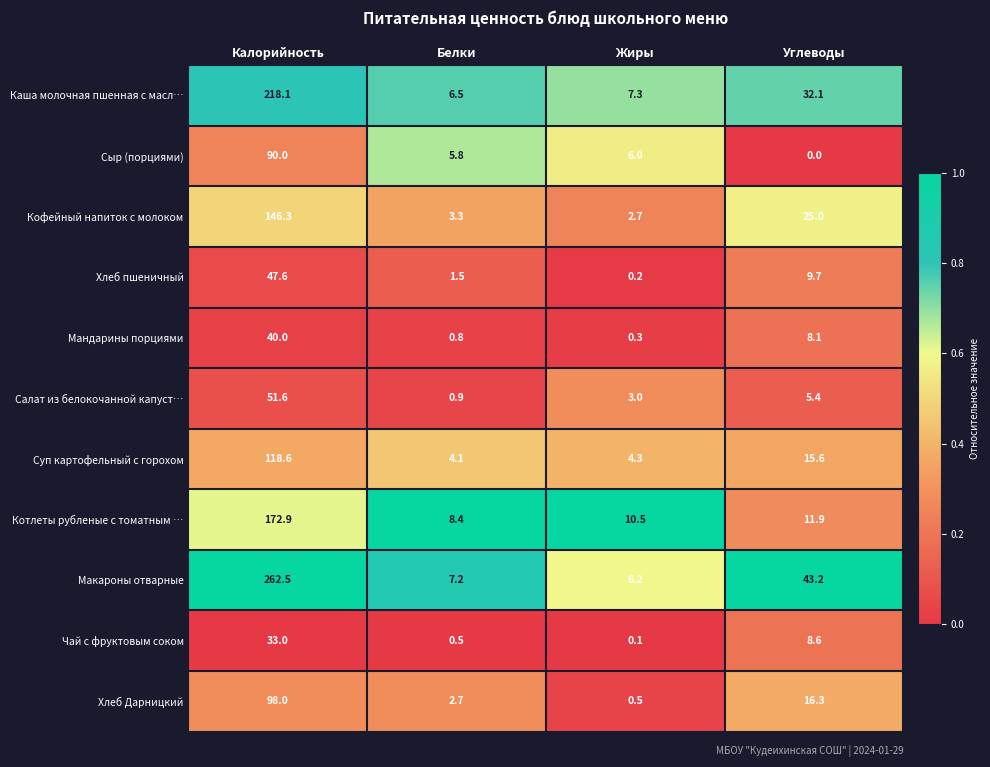

What is the difference between the Котлеты рубленые с томатным … values at Жиры and Углеводы?

1.4